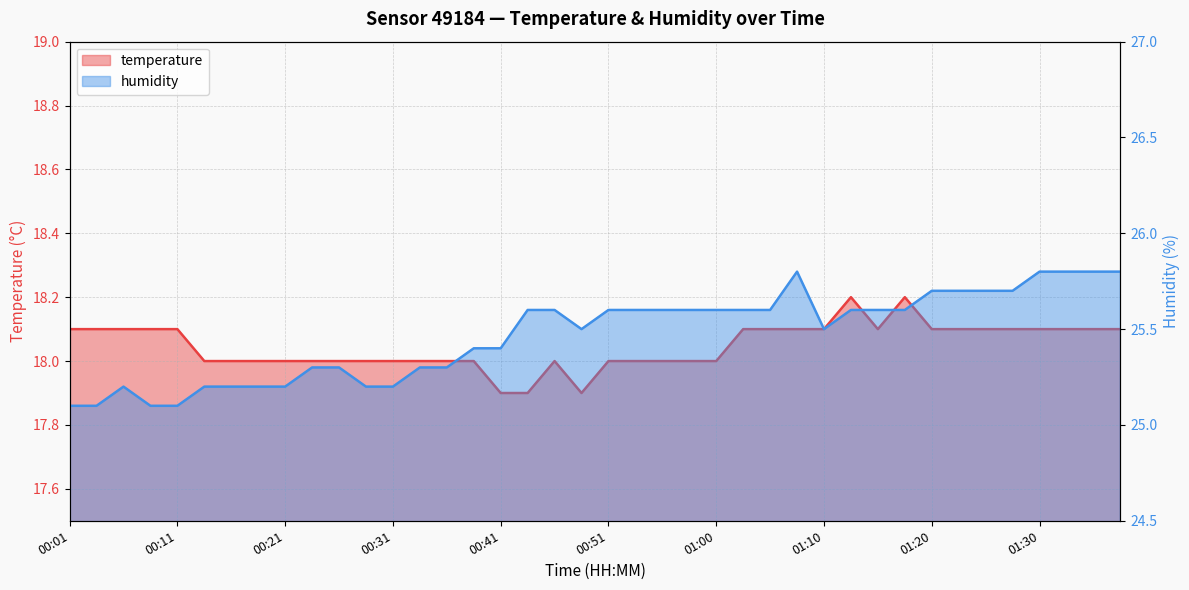

Reading left to right, extract all data points from this chart.

temperature: 00:01=18.1	00:03=18.1	00:06=18.1	00:08=18.1	00:11=18.1	00:13=18.0	00:16=18.0	00:18=18.0	00:21=18.0	00:23=18.0	00:26=18.0	00:28=18.0	00:31=18.0	00:33=18.0	00:36=18.0	00:38=18.0	00:41=17.9	00:43=17.9	00:46=18.0	00:48=17.9	00:51=18.0	00:53=18.0	00:55=18.0	00:58=18.0	01:00=18.0	01:03=18.1	01:05=18.1	01:08=18.1	01:10=18.1	01:13=18.2	01:15=18.1	01:17=18.2	01:20=18.1	01:22=18.1	01:25=18.1	01:27=18.1	01:30=18.1	01:32=18.1	01:35=18.1	01:37=18.1
humidity: 00:01=25.1	00:03=25.1	00:06=25.2	00:08=25.1	00:11=25.1	00:13=25.2	00:16=25.2	00:18=25.2	00:21=25.2	00:23=25.3	00:26=25.3	00:28=25.2	00:31=25.2	00:33=25.3	00:36=25.3	00:38=25.4	00:41=25.4	00:43=25.6	00:46=25.6	00:48=25.5	00:51=25.6	00:53=25.6	00:55=25.6	00:58=25.6	01:00=25.6	01:03=25.6	01:05=25.6	01:08=25.8	01:10=25.5	01:13=25.6	01:15=25.6	01:17=25.6	01:20=25.7	01:22=25.7	01:25=25.7	01:27=25.7	01:30=25.8	01:32=25.8	01:35=25.8	01:37=25.8